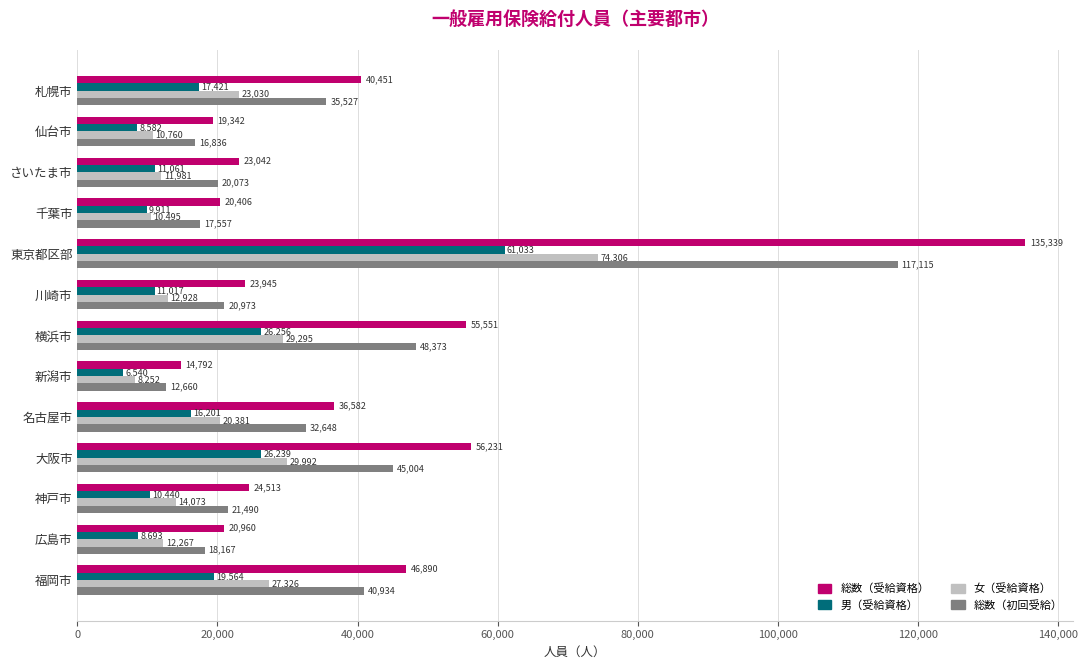

At which category is the sum across all series the highest?

東京都区部